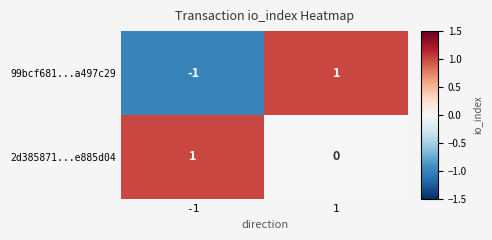

The 99bcf681...a497c29 series shows 1 at 1. True or false?

True